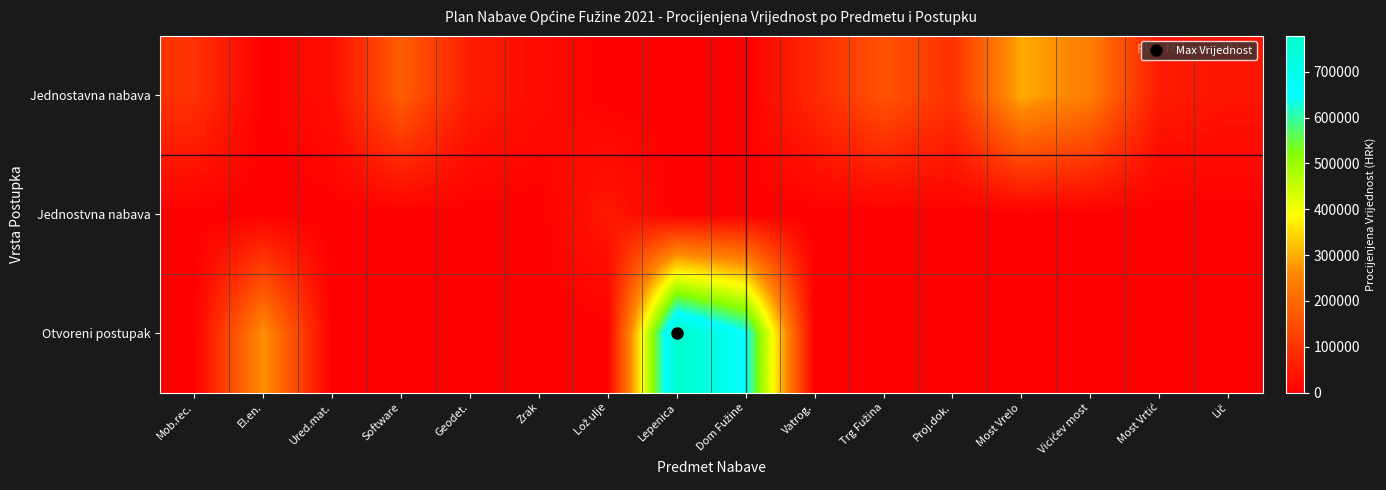

Which label corresponds to the smallest value in the chart?

El.en.